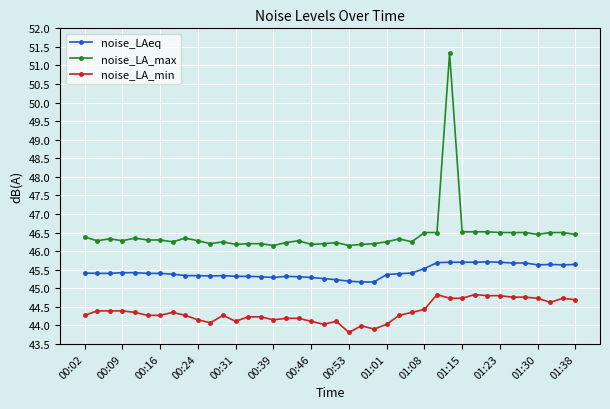

What is the lowest value of the noise_LA_min series?

43.8